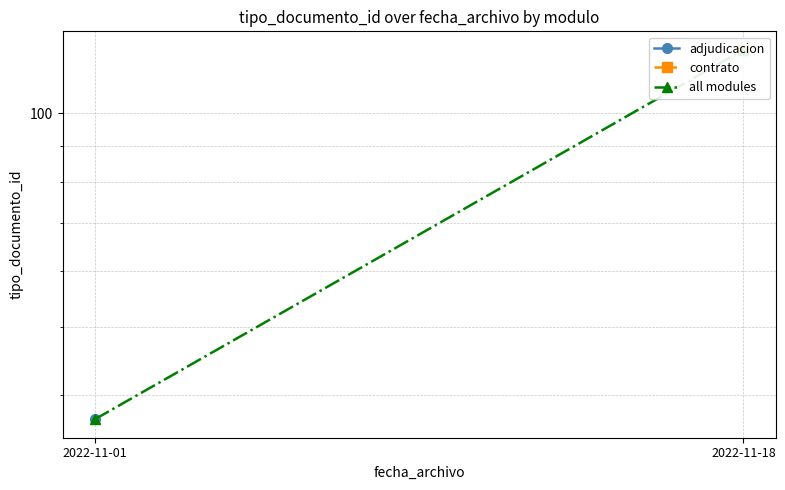

Reading left to right, extract all data points from this chart.

2022-11-01=37	2022-11-18=123